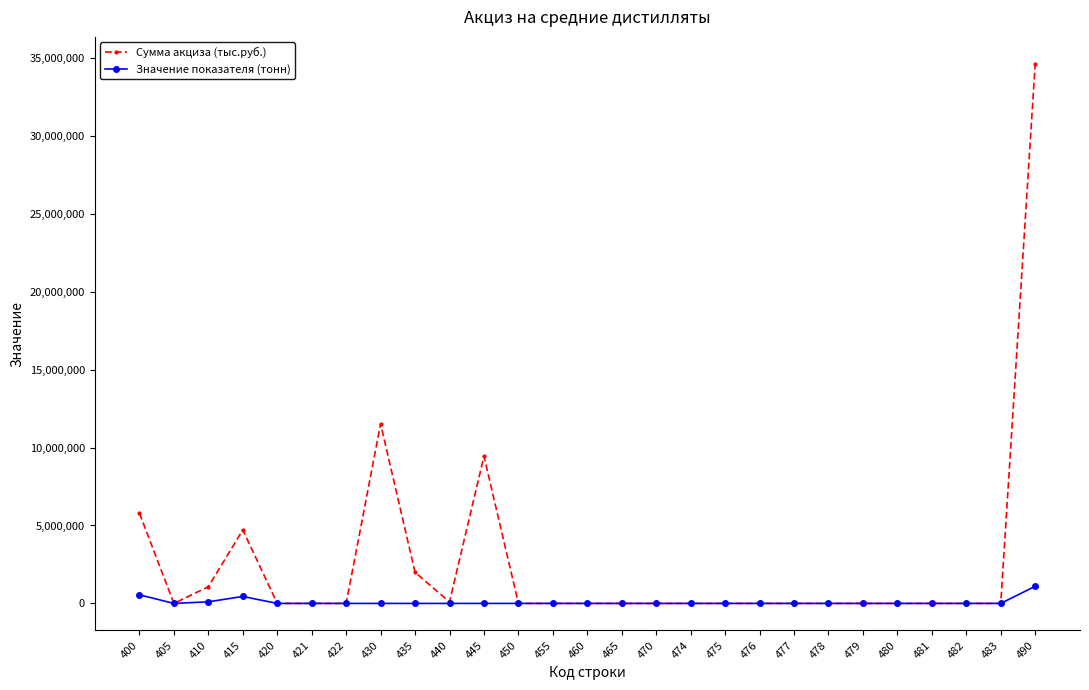

Which series has the widest spread of values?

Сумма акциза (тыс.руб.)